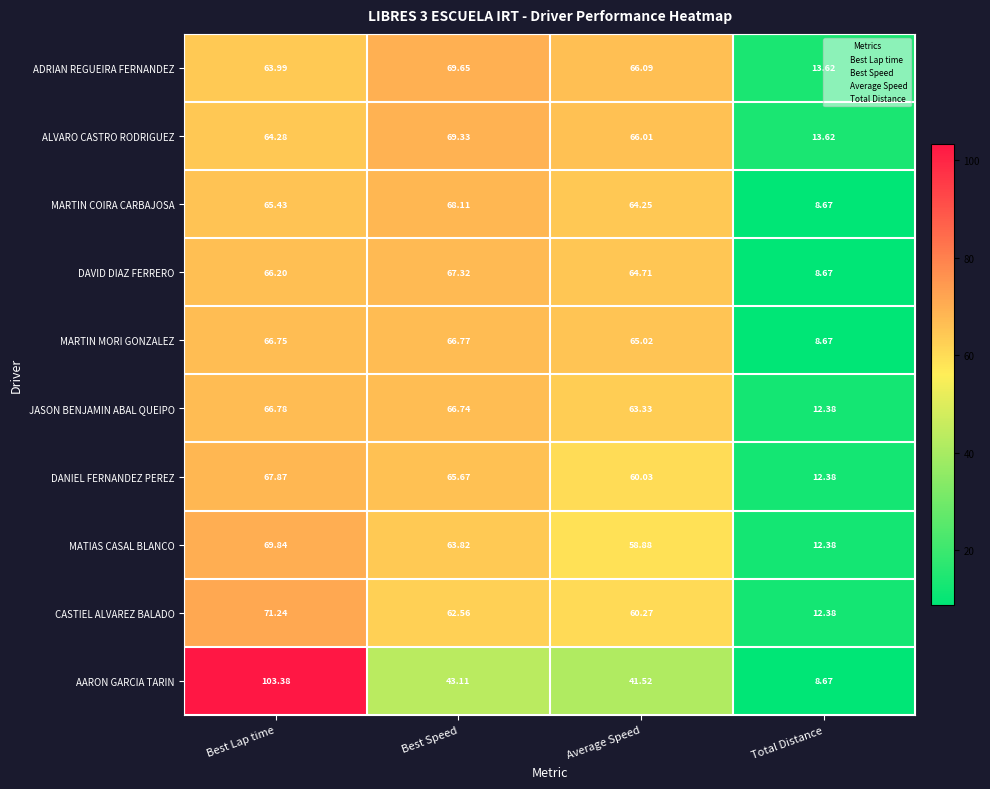

Is the value of MARTIN COIRA CARBAJOSA at Best Lap time greater than the value of DANIEL FERNANDEZ PEREZ at Average Speed?

Yes